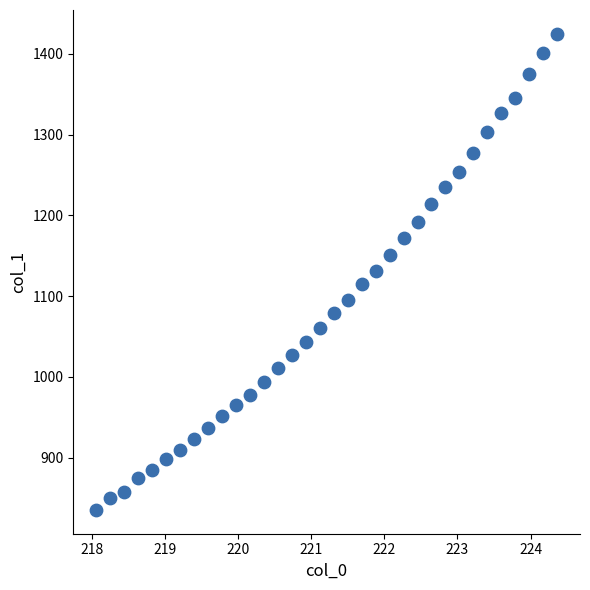

What is the range of X values (max minus min)?

6.3